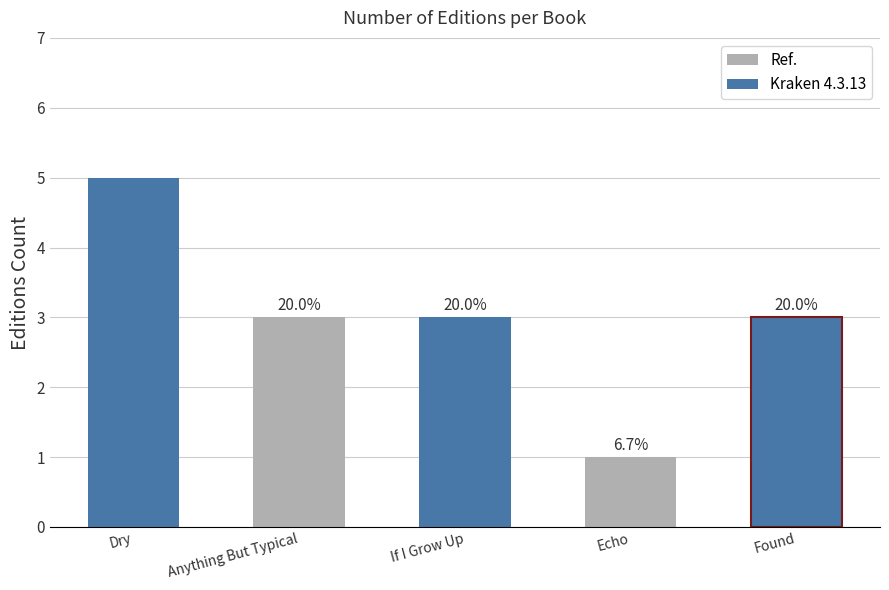

Count the number of categories in the chart.

5